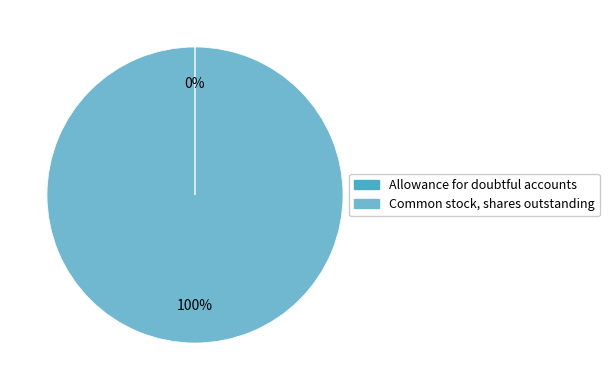

Does any single category account for the majority?

Yes